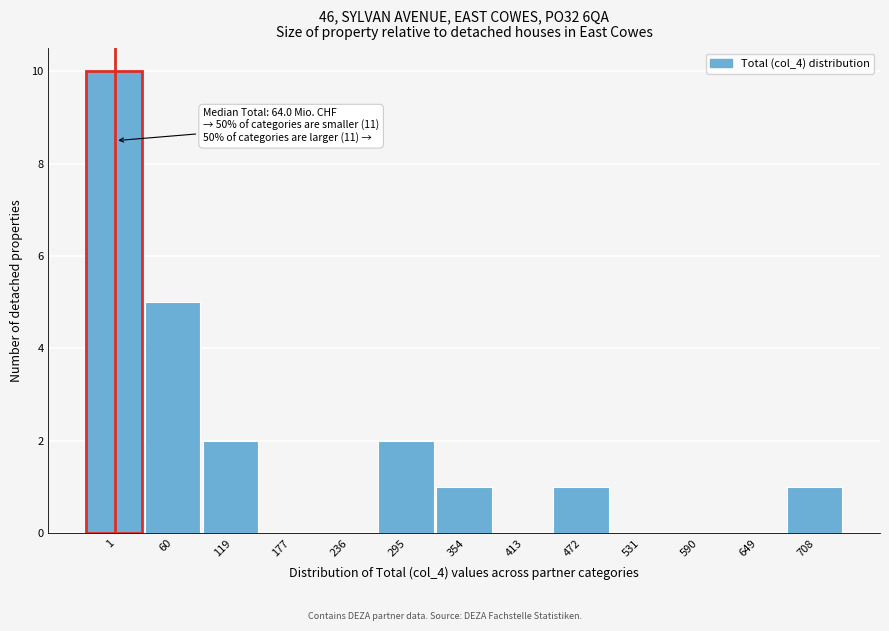

Reading right to left, transcribe all the data shown in this chart.

708=1	649=0	590=0	531=0	472=1	413=0	354=1	295=2	236=0	177=0	119=2	60=5	1=10